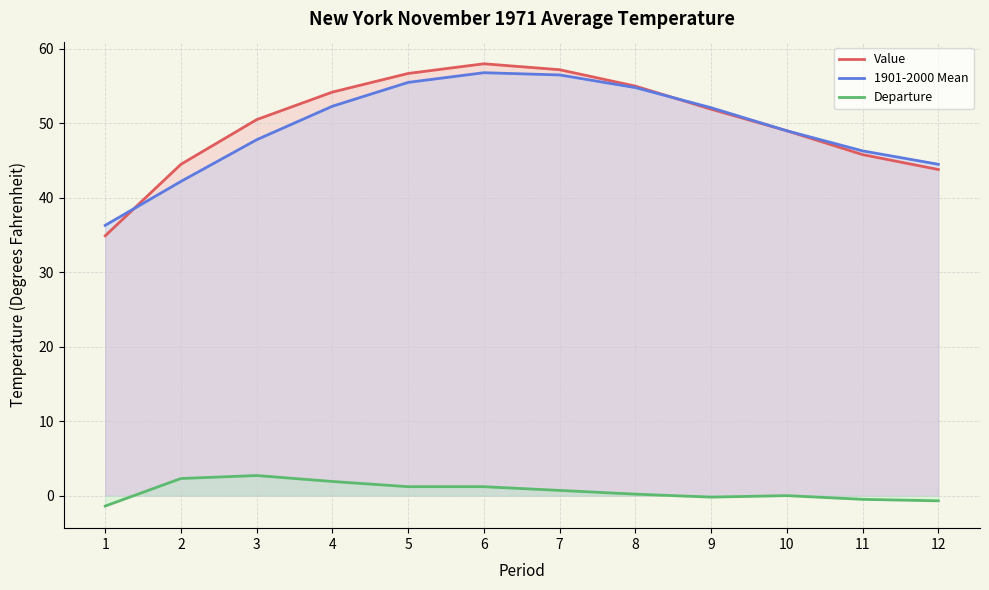

What is the maximum value shown in the chart?

58.0